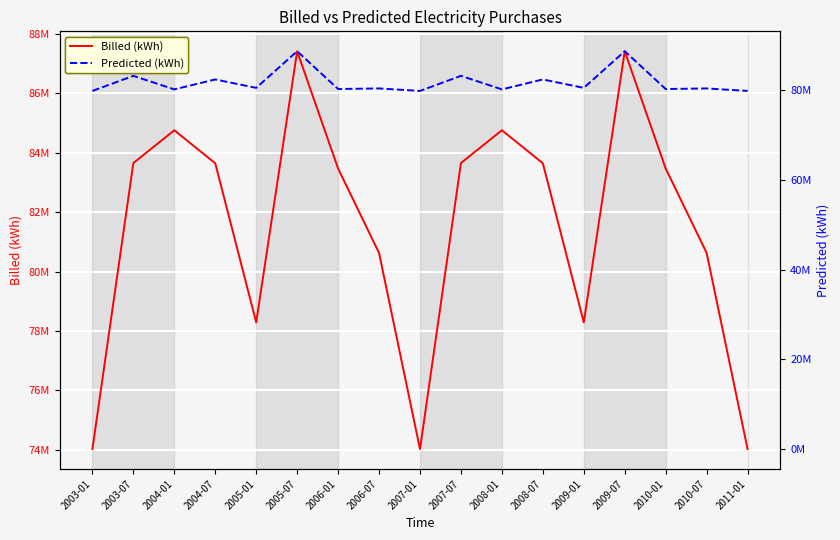

True or false: Billed (kWh) and Predicted (kWh) intersect in this chart.

True